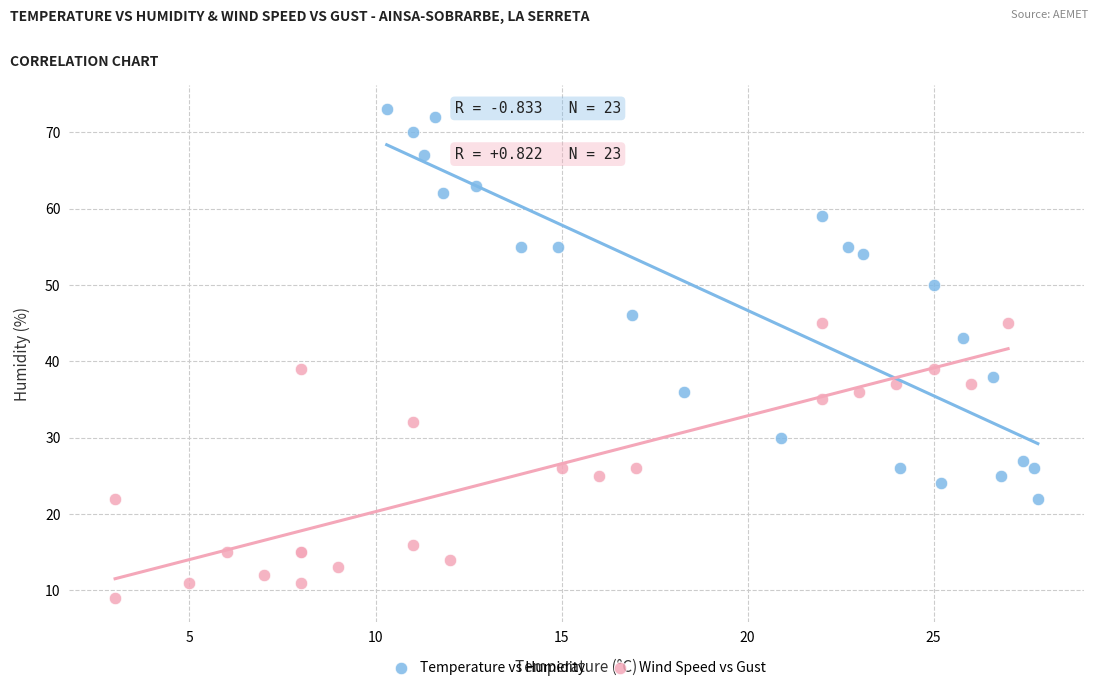

Which series reaches the minimum Y coordinate?

Wind Speed vs Gust